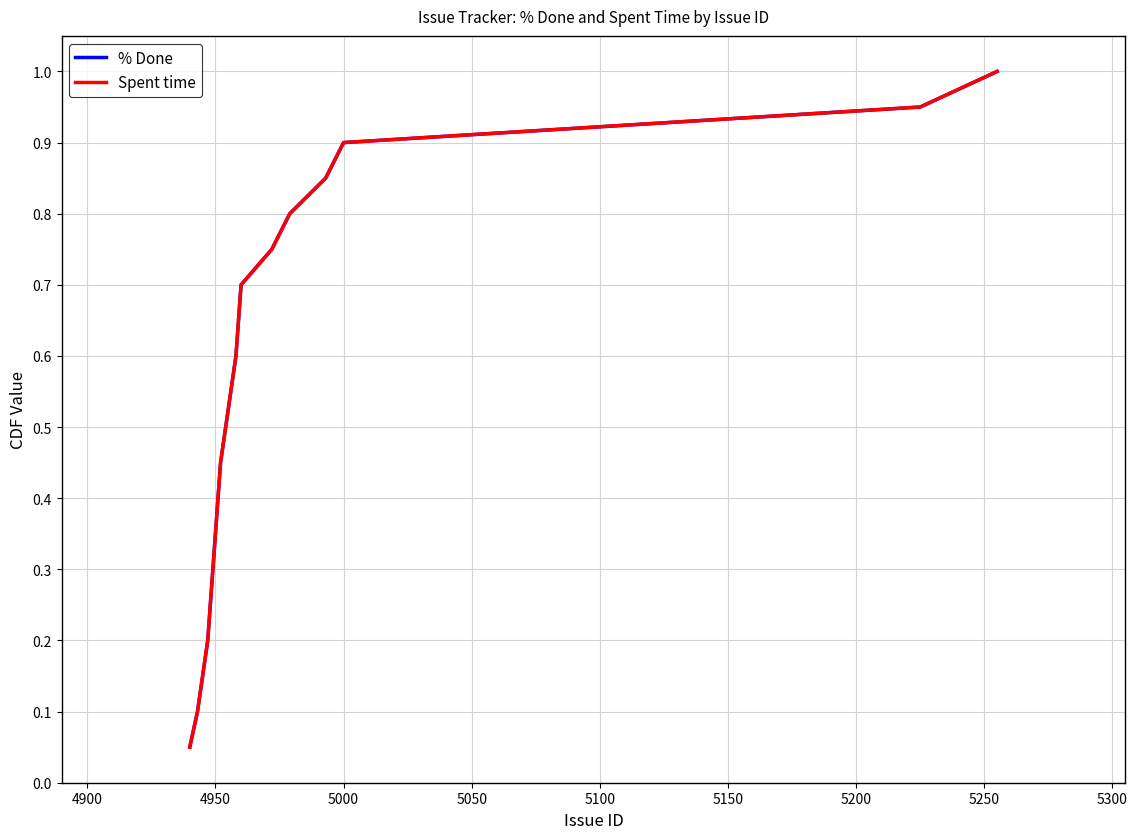

How many lines are shown in the chart?

2